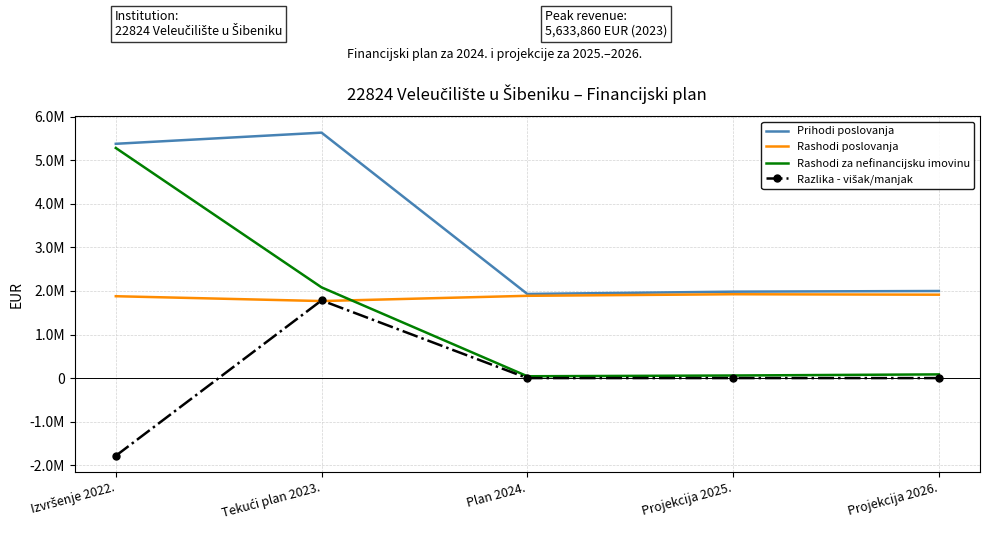

What is the label of the 1st point from the right?

Projekcija 2026.